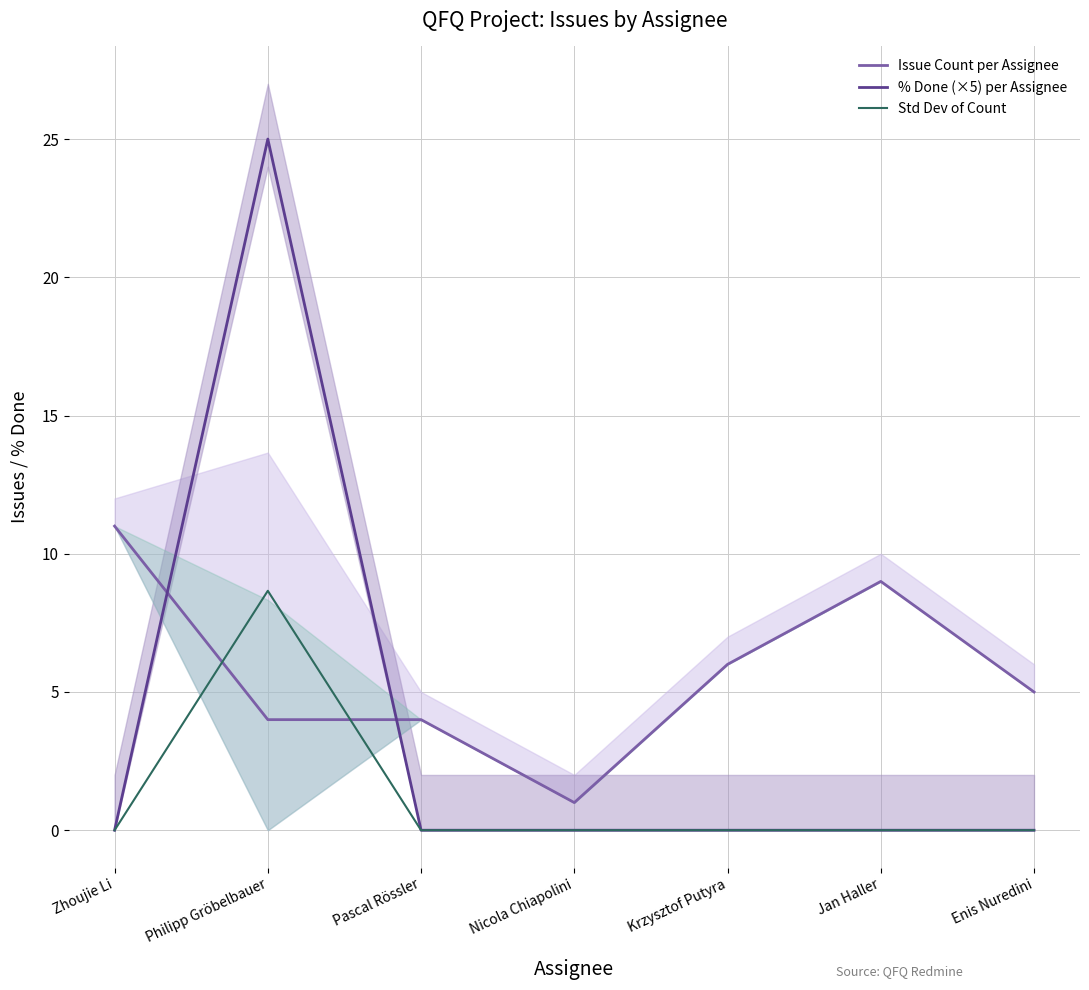

Which label corresponds to the smallest value in the chart?

Zhoujie Li